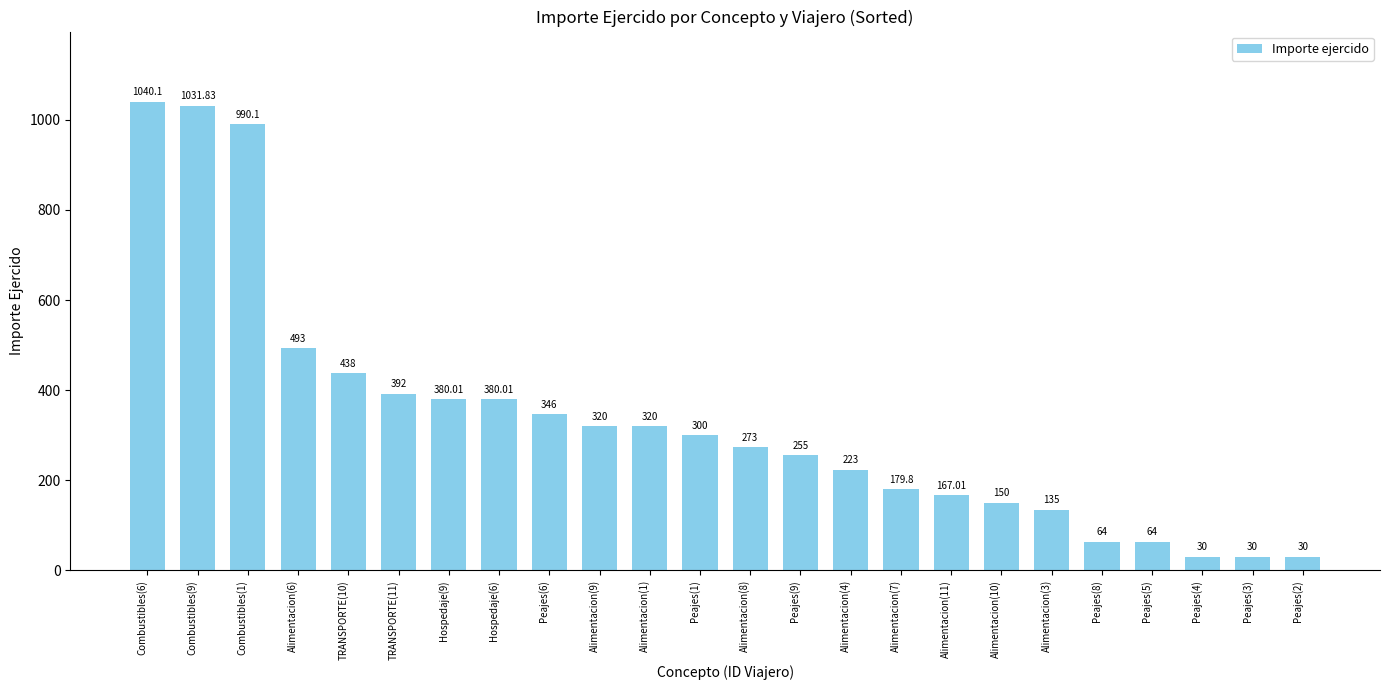

The chart shows a value of 346.0 at Peajes(6). True or false?

True